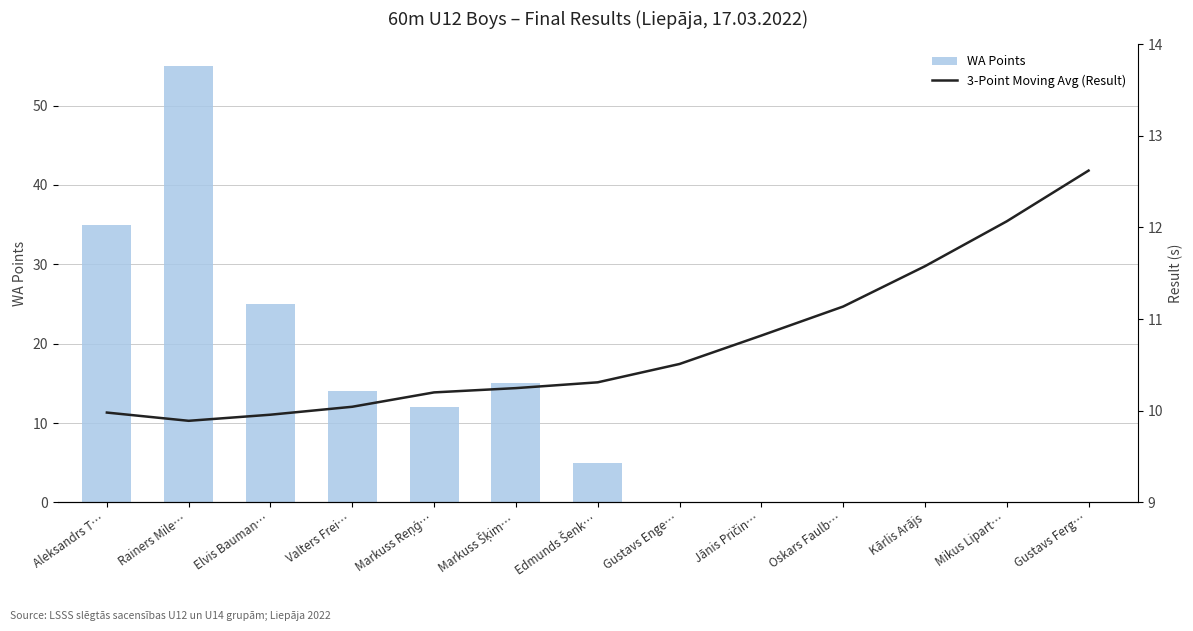

Read the 3-Point Moving Avg (Result) value at Markuss Šķim….

10.2